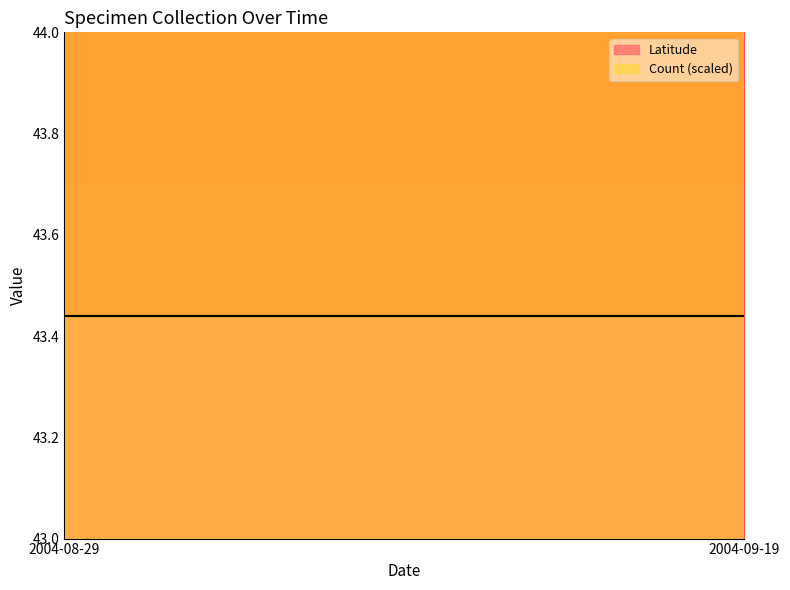

What is the total value across all series at 2004-09-19?

44.4